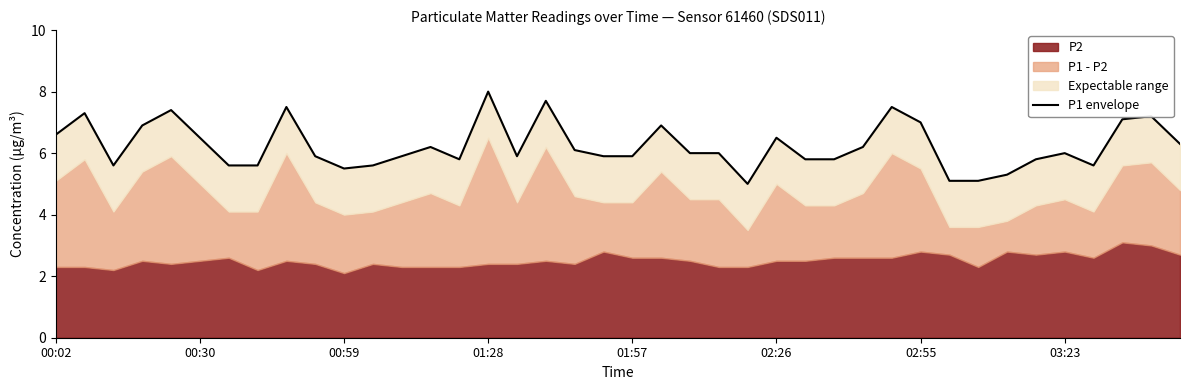

What is the difference between the values at 03:23 and 27?

0.2